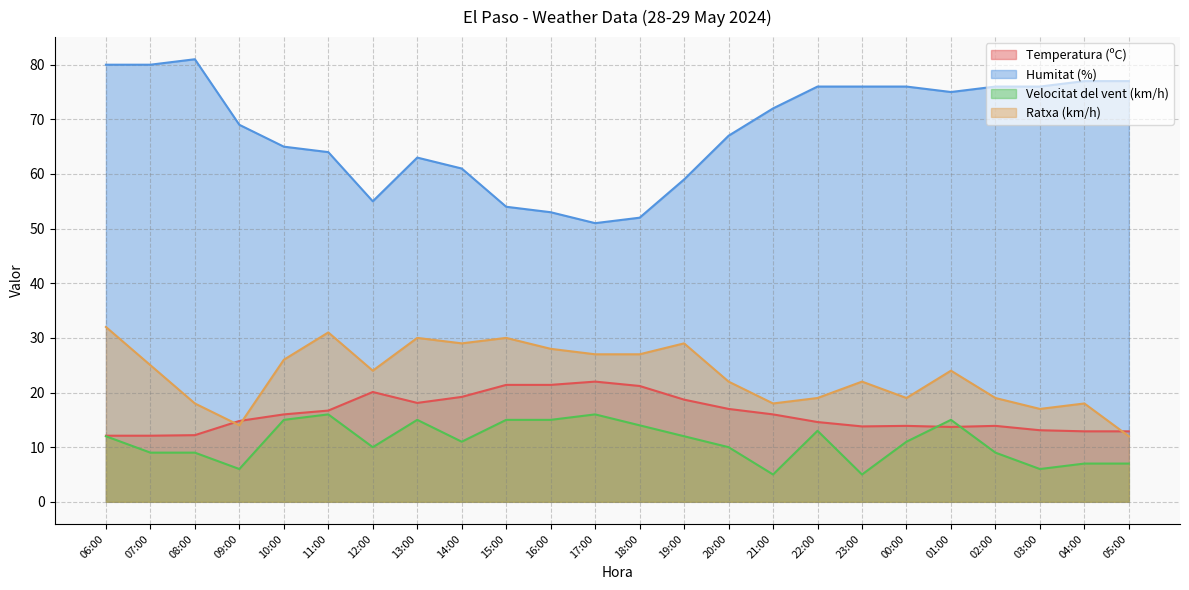

What is the label of the 14th point from the right?

16:00